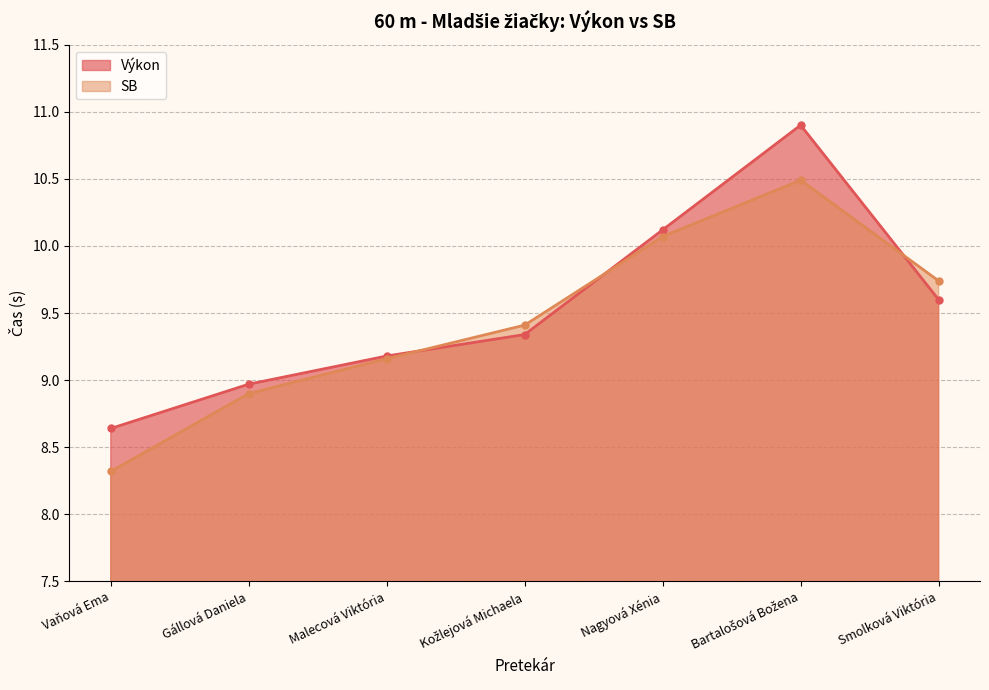

Between Bartalošová Božena and Kožlejová Michaela, which is larger?

Bartalošová Božena